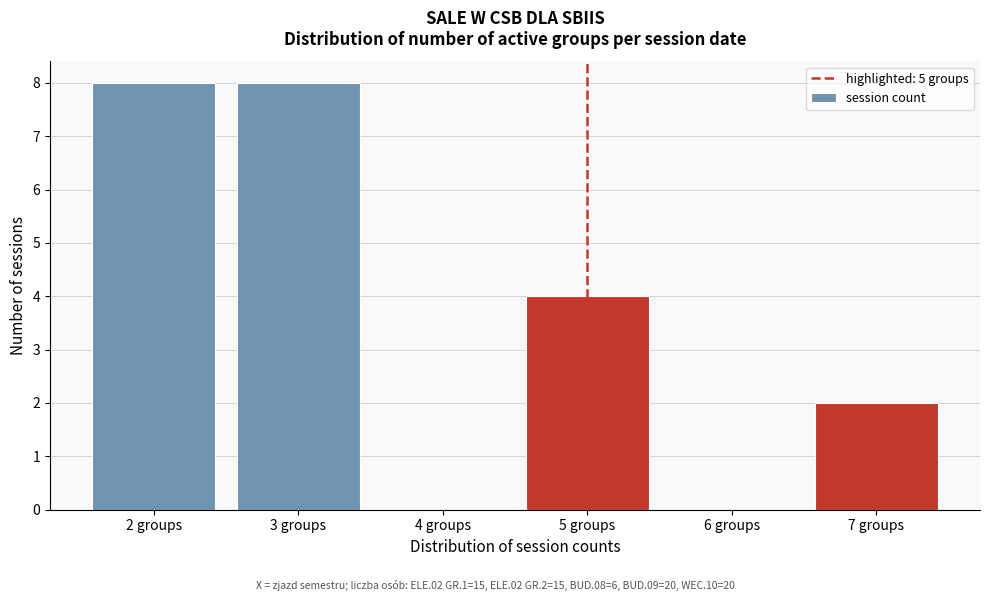

Reading left to right, what are all the values shown in this chart?

2 groups=8	3 groups=8	4 groups=0	5 groups=4	6 groups=0	7 groups=2